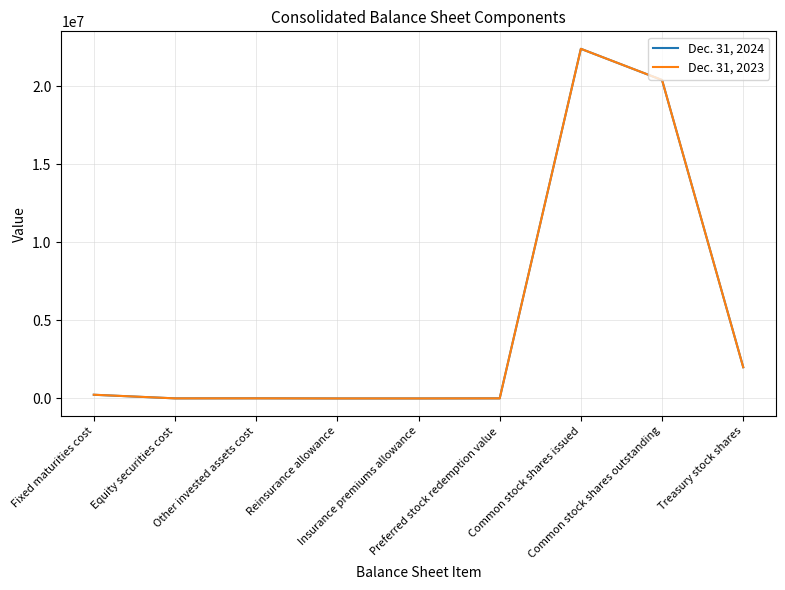

Does the chart display data point markers on the line(s)?

No